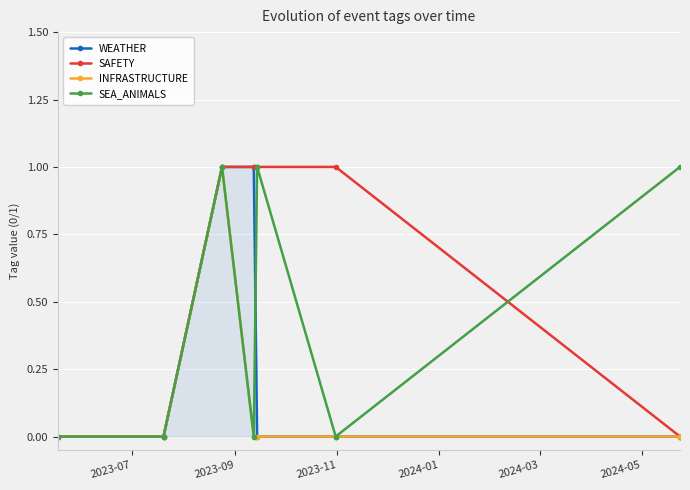

How many SEA_ANIMALS values are between 0 and 1?

7